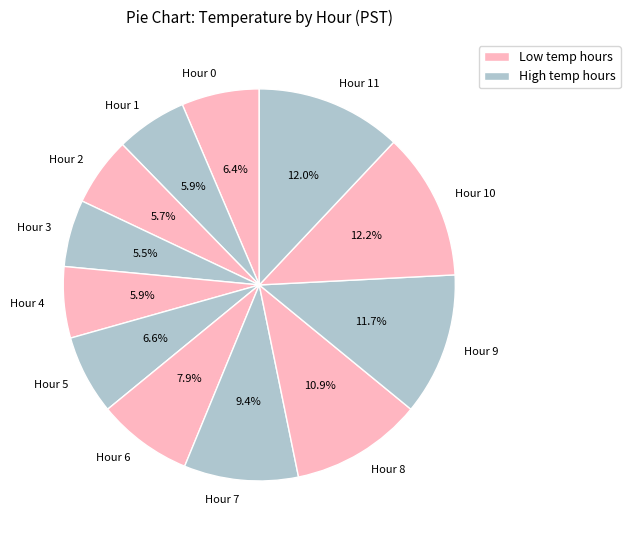

Does Hour 5 account for over 50% of the chart?

No